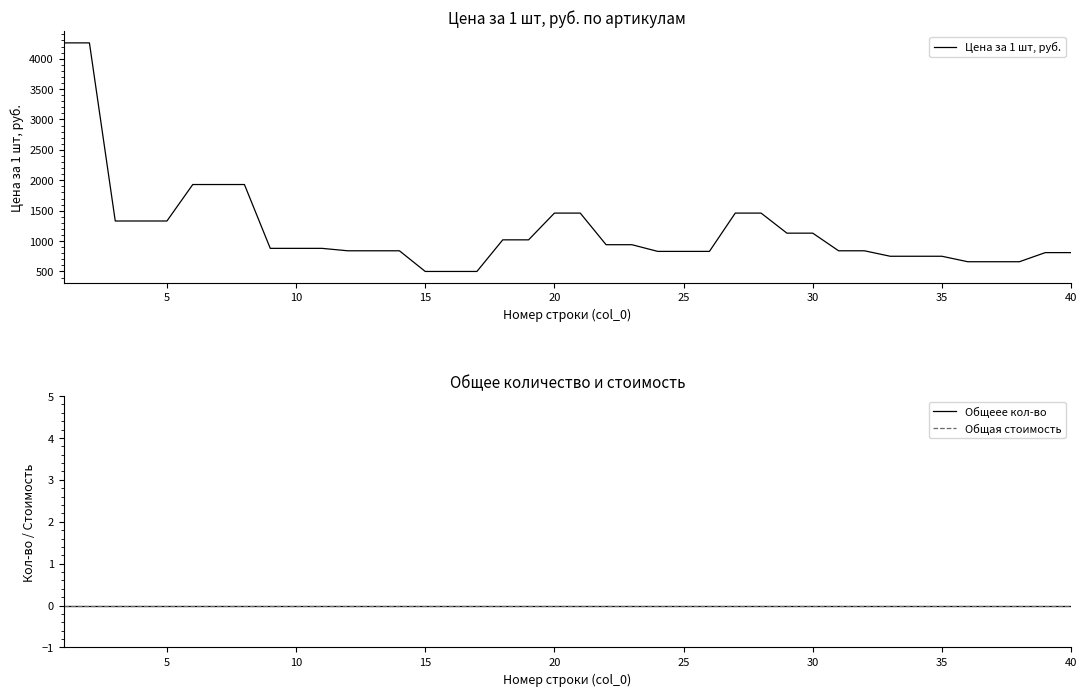

The value of Цена за 1 шт, руб. at 5 is 459. True or false?

False